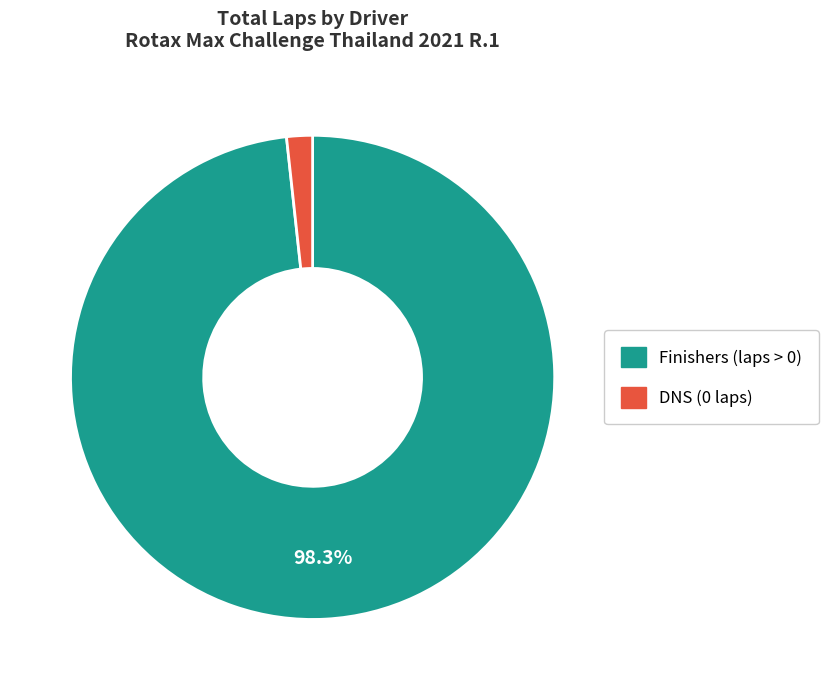

Does any single category account for the majority?

Yes